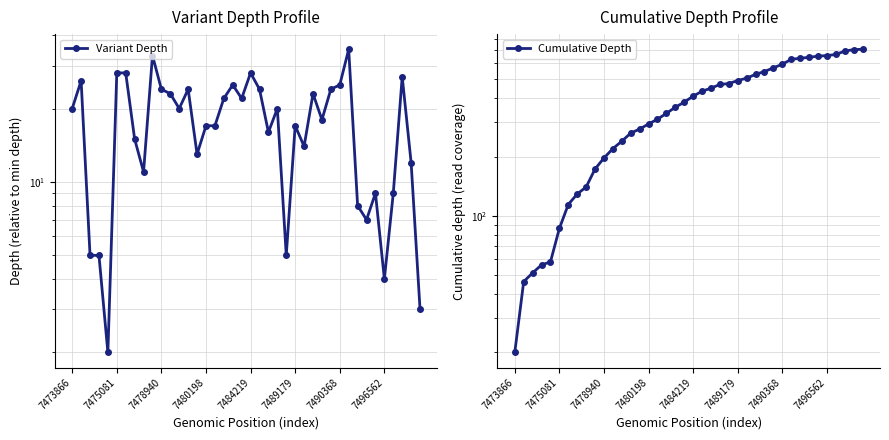

What is the value of the Variant Depth point at the 26th from the left?

17